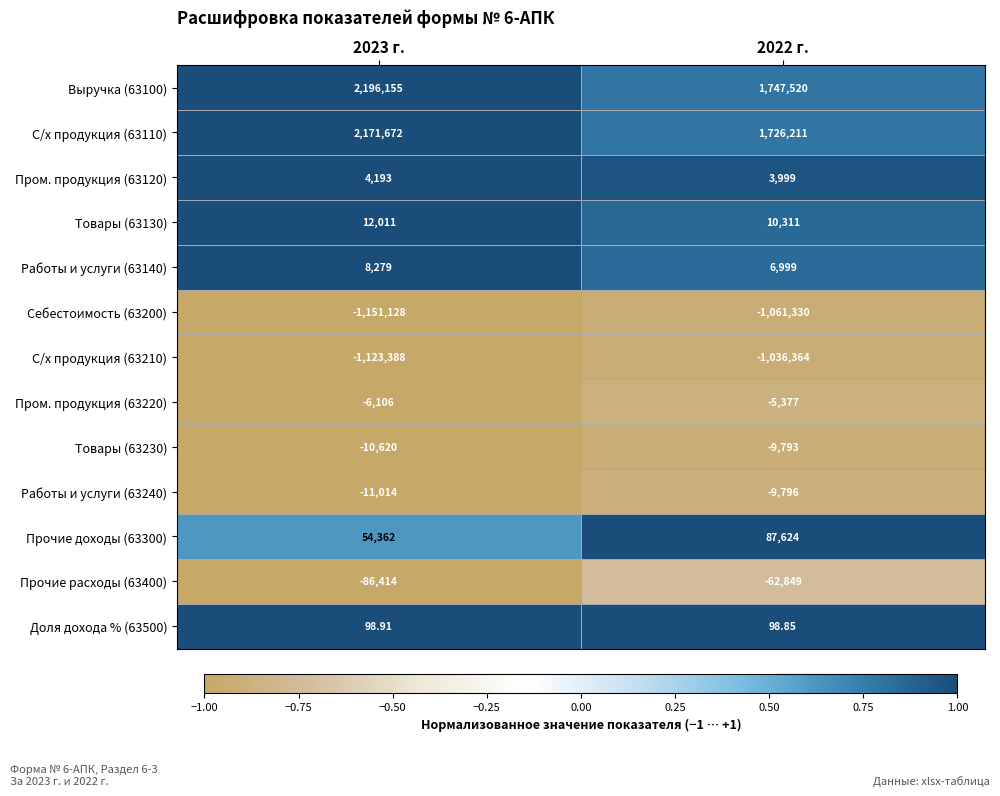

Is the value of Пром. продукция (63220) at 2023 г. greater than the value of Товары (63130) at 2022 г.?

No